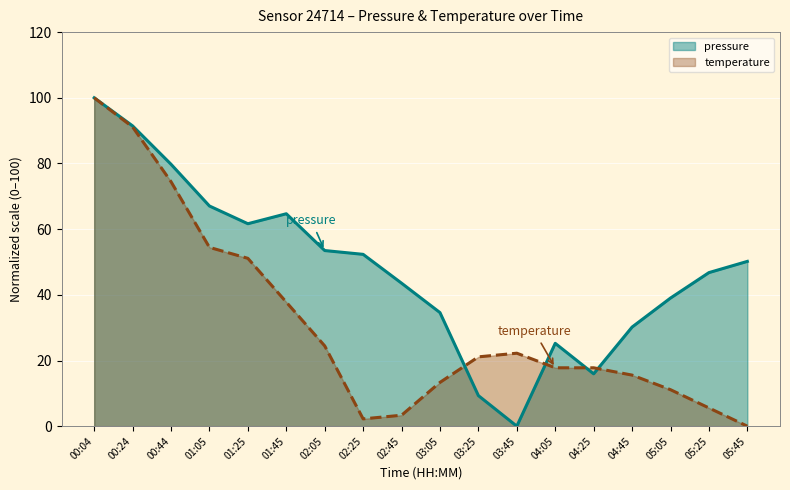

Reading right to left, extract all data points from this chart.

pressure (line): 50.2	46.8	39.0	30.2	15.9	25.2	0.0	9.3	34.6	43.5	52.3	53.5	64.7	61.7	67.0	79.8	91.4	100.0
temperature (line): 0.0	5.6	11.1	15.6	17.8	17.8	22.2	21.1	13.3	3.3	2.2	24.4	37.8	51.1	54.4	74.4	91.1	100.0